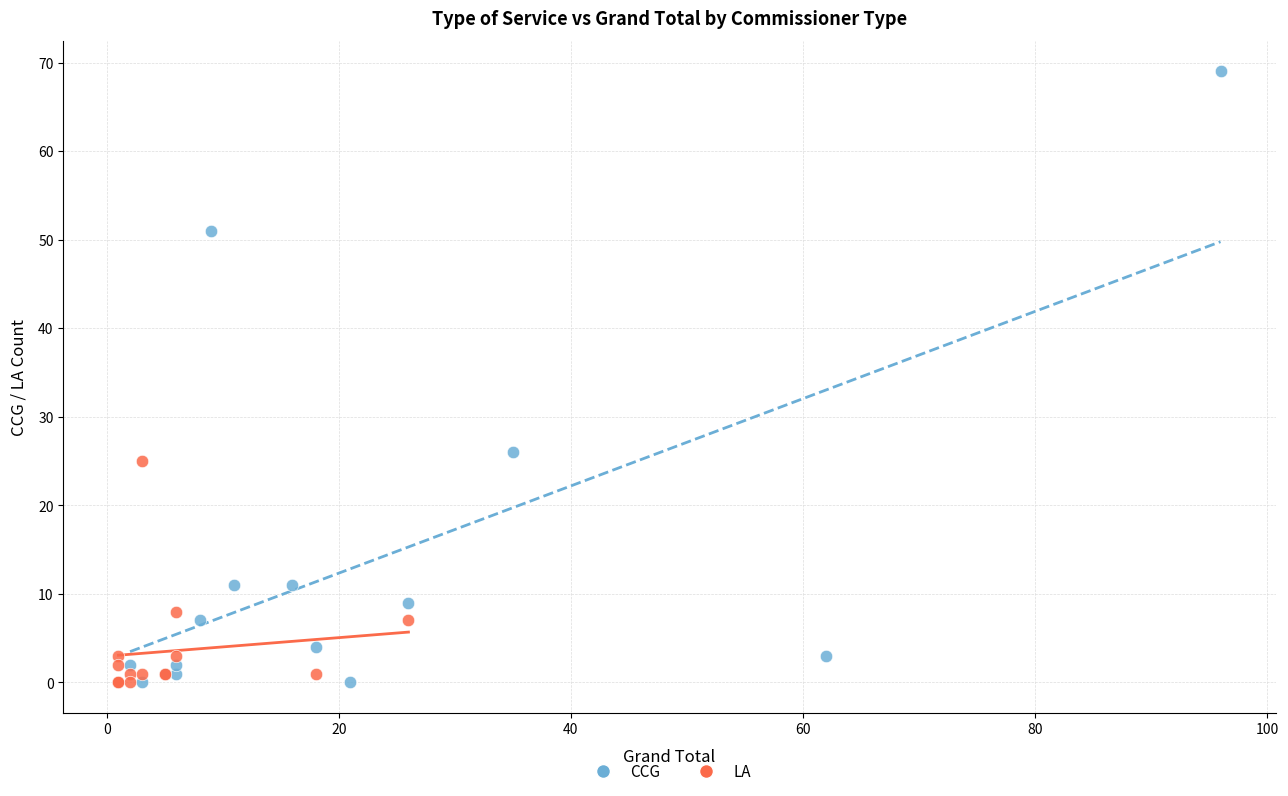

Which series contains the highest Y value?

CCG